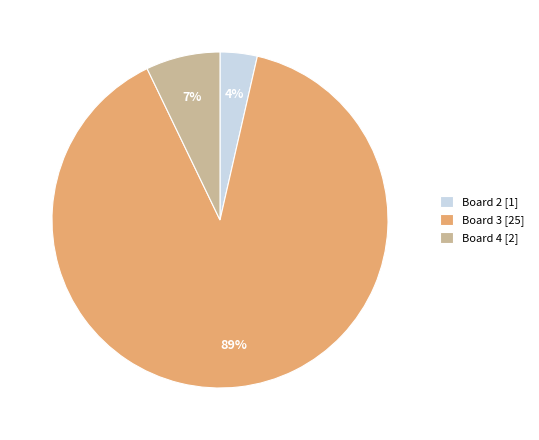

Is it true that Board 2 [1] is 16% of the pie?

False